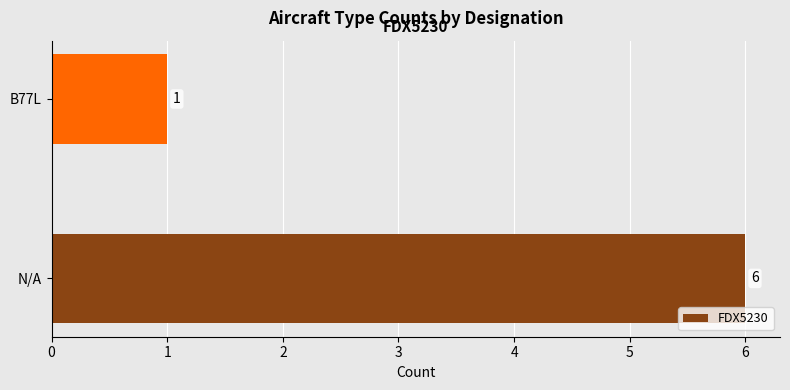

What is the difference between the maximum and minimum values?

5